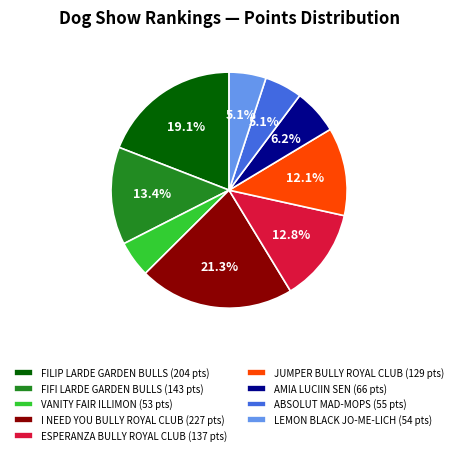

What portion of the pie excludes JUMPER BULLY ROYAL CLUB (129 pts)?

87.9%